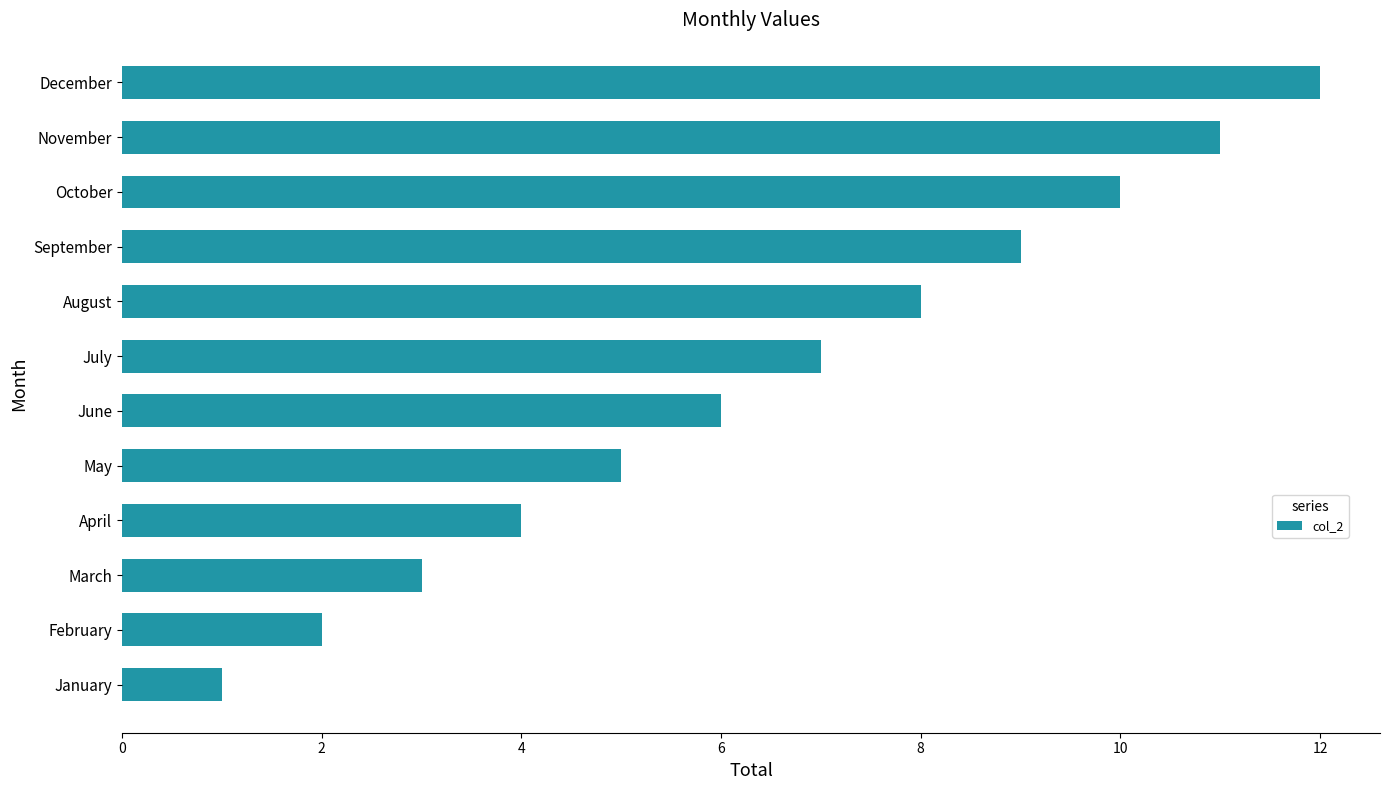

What is the ratio of the value at August to the value at March?

2.7